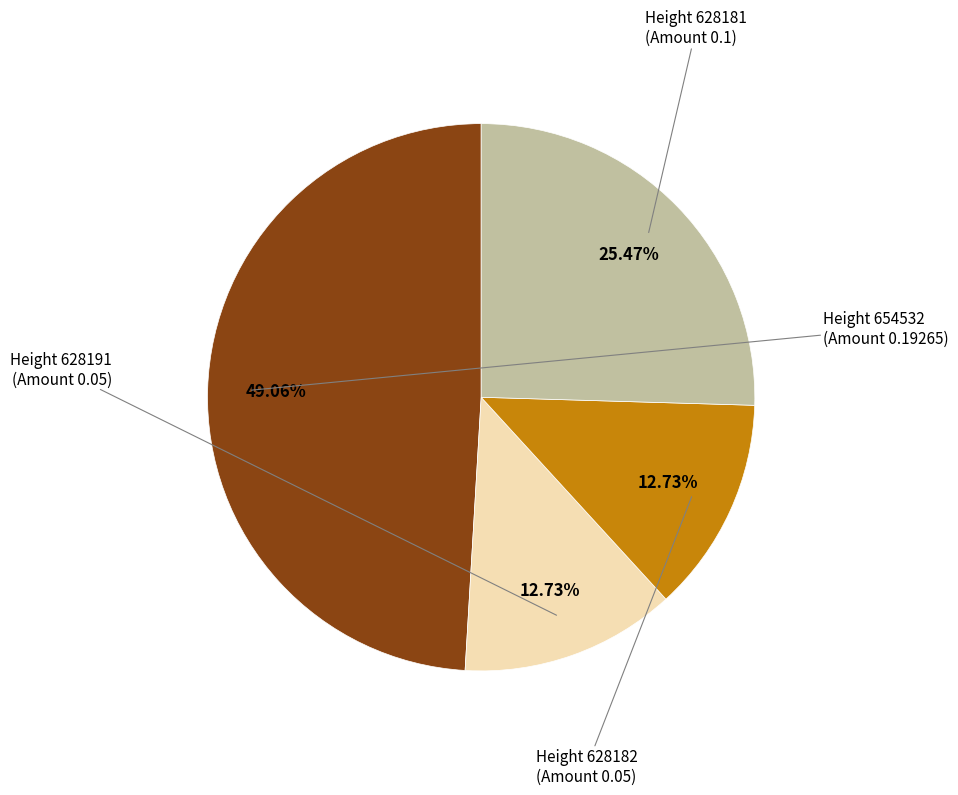

Is there a majority slice in this chart?

No